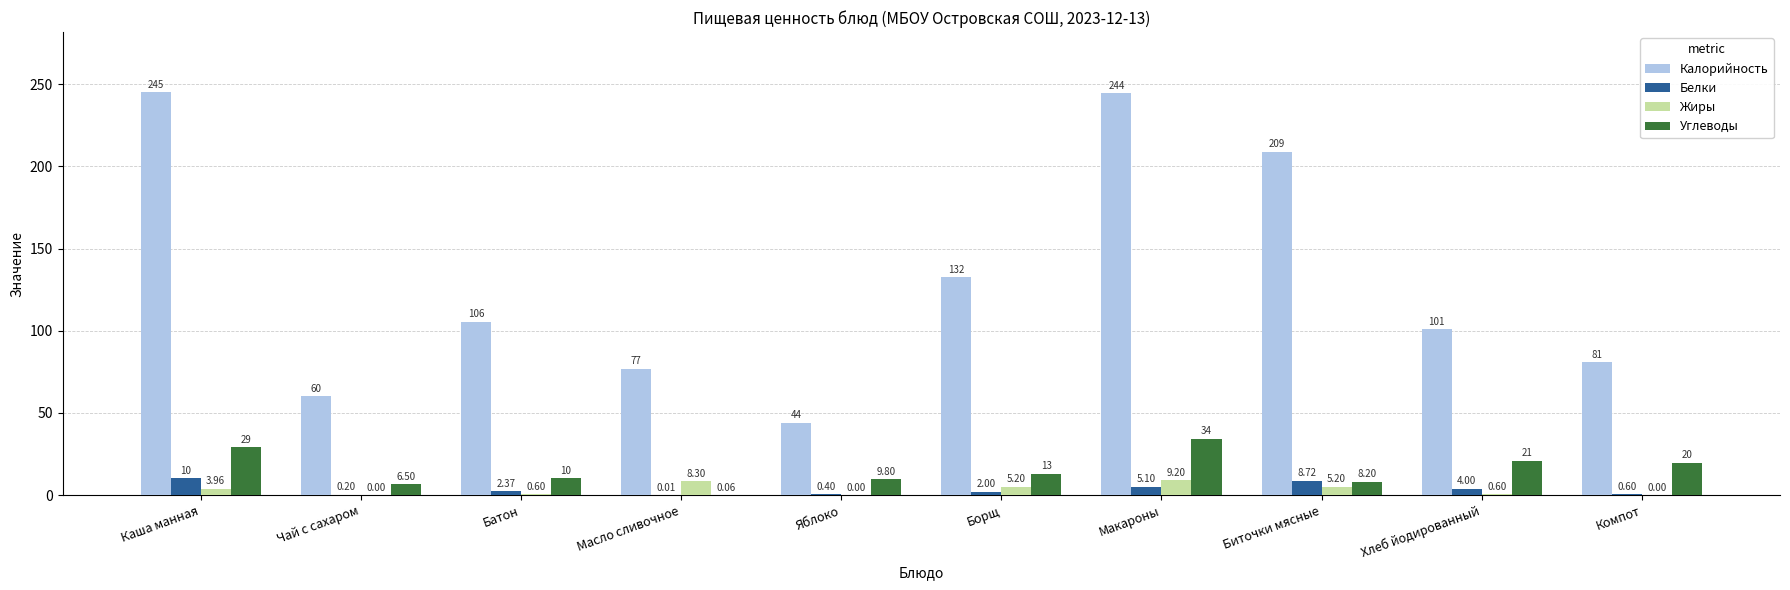

At which label does Белки reach its peak?

Каша манная